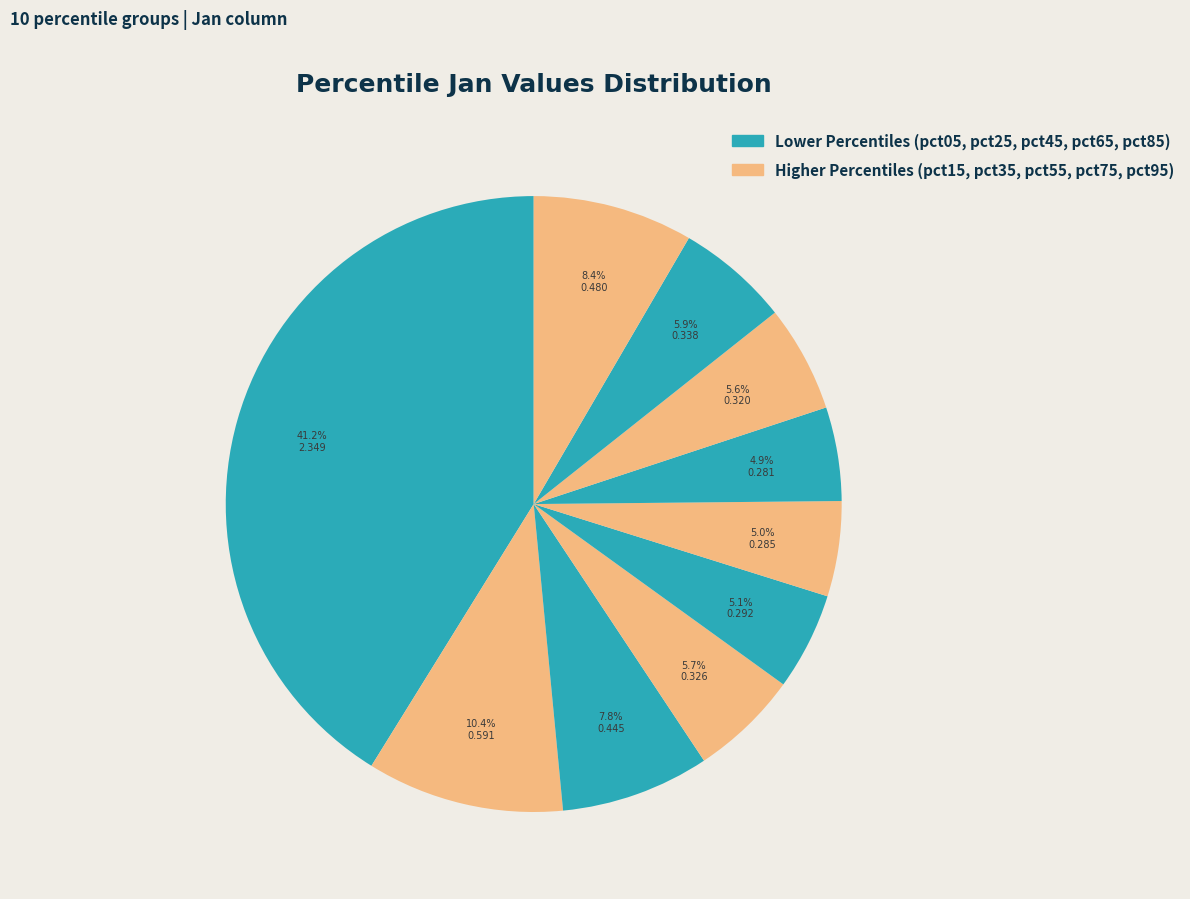

Is there a majority slice in this chart?

No